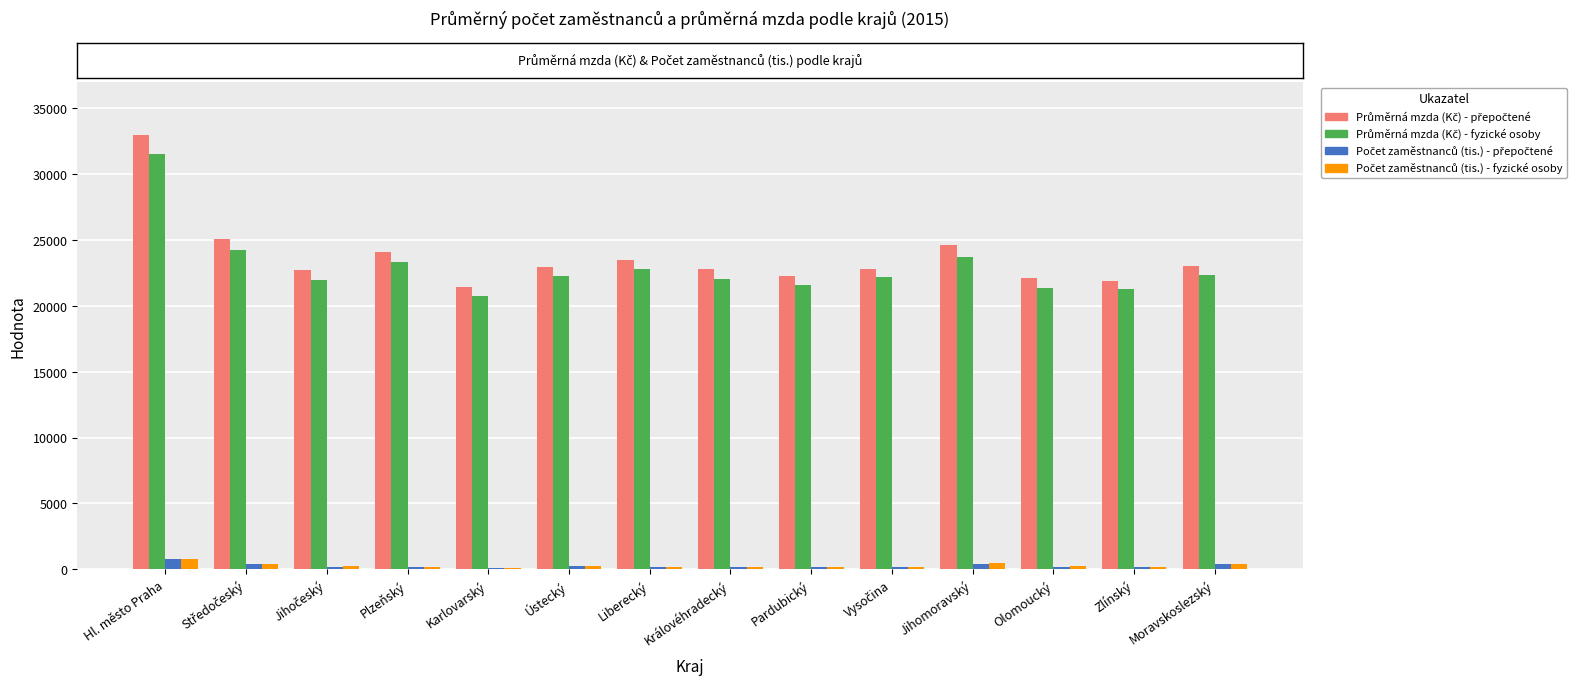

Are the bars grouped side by side (vs. stacked)?

Yes